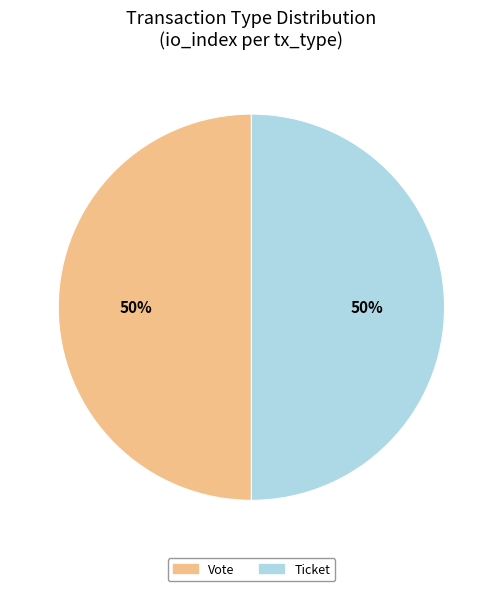

True or false: Vote accounts for 50% of the total.

True